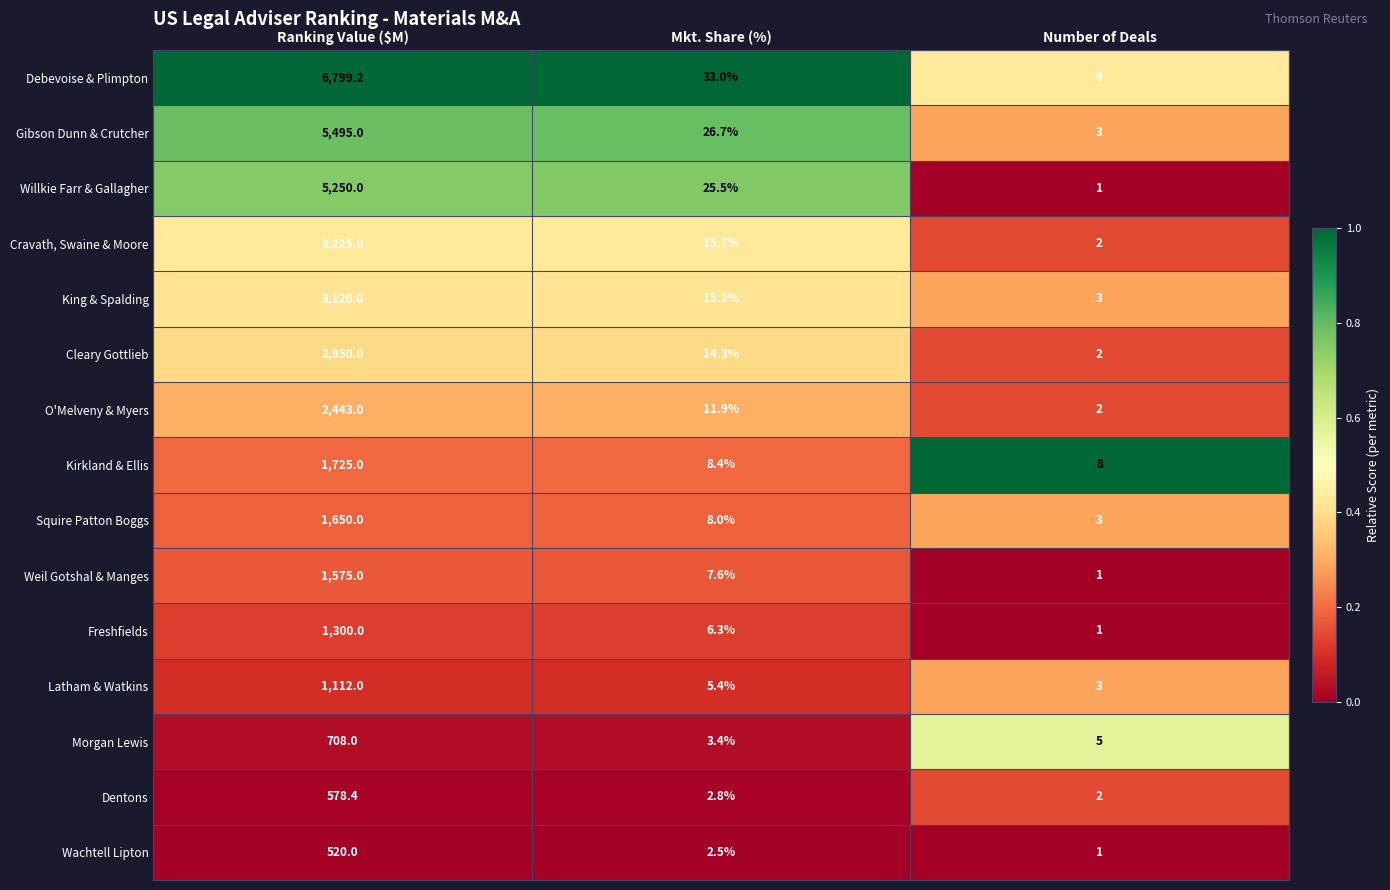

Is the value of Debevoise & Plimpton at Number of Deals greater than the value of Cleary Gottlieb at Ranking Value ($M)?

No